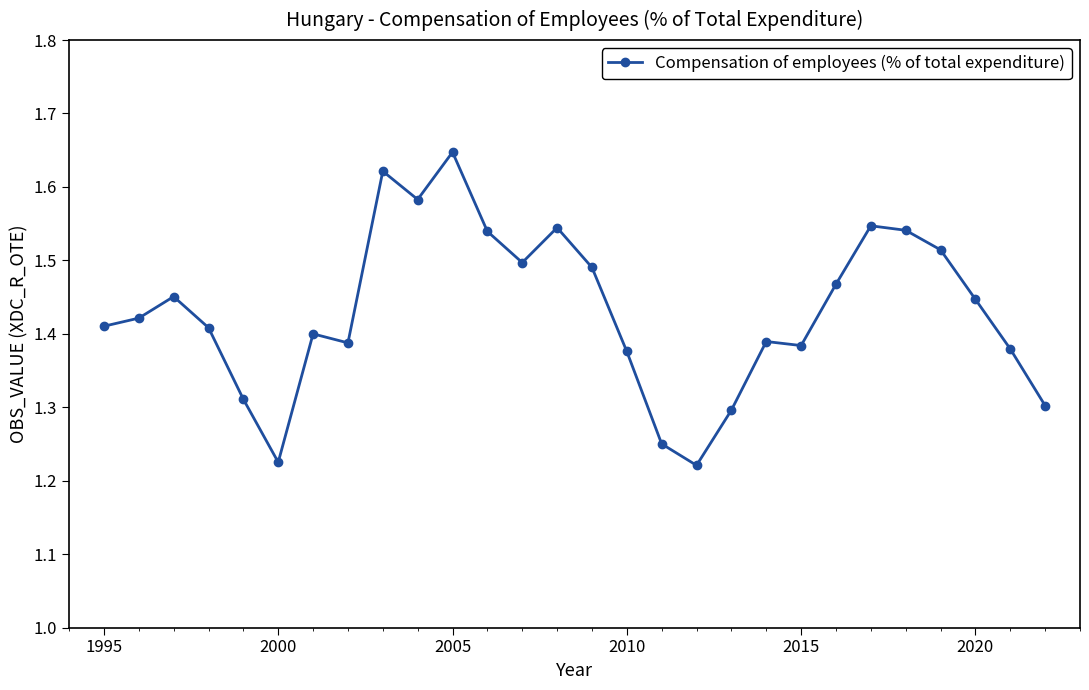

How many values are between 1 and 2?

28